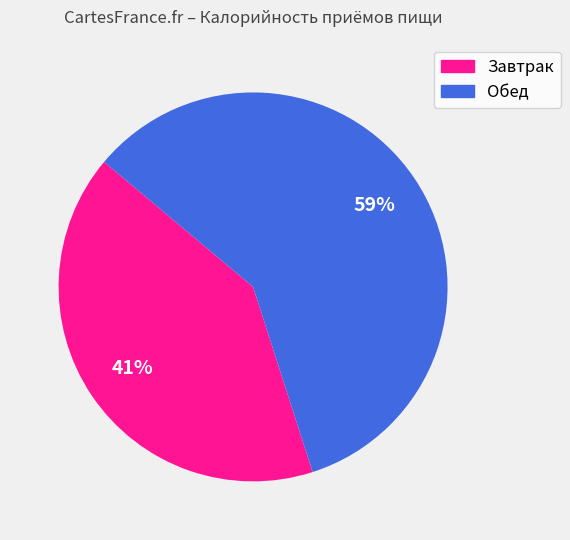

Which slice represents more than half of the pie?

Обед